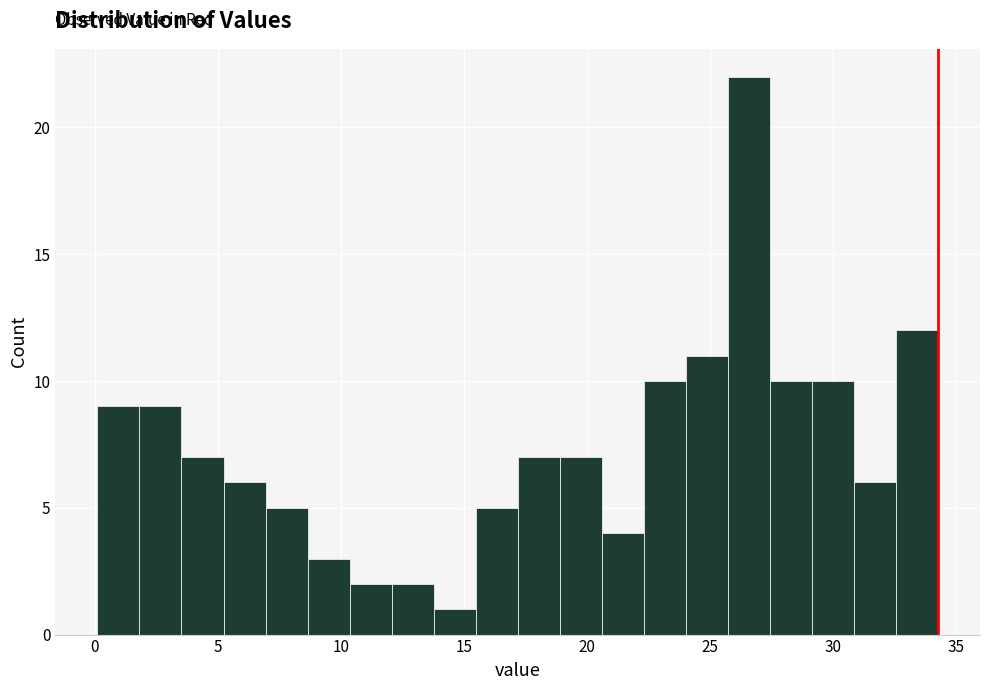

Read against the x-axis, roughly where is the centre of the tallest bar?

26.5